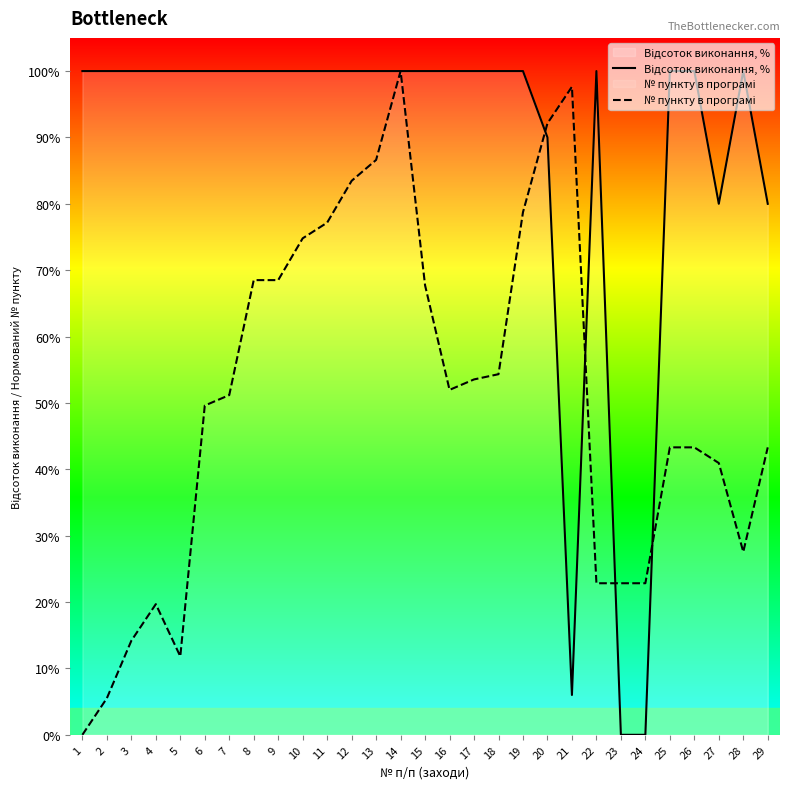

Which series has the largest total across all categories?

Відсоток виконання, %